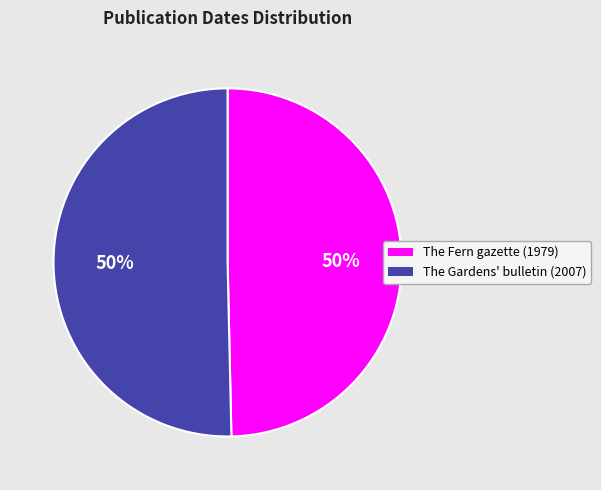

Do The Fern gazette (1979) and The Gardens' bulletin (2007) together represent more than half of the pie?

Yes